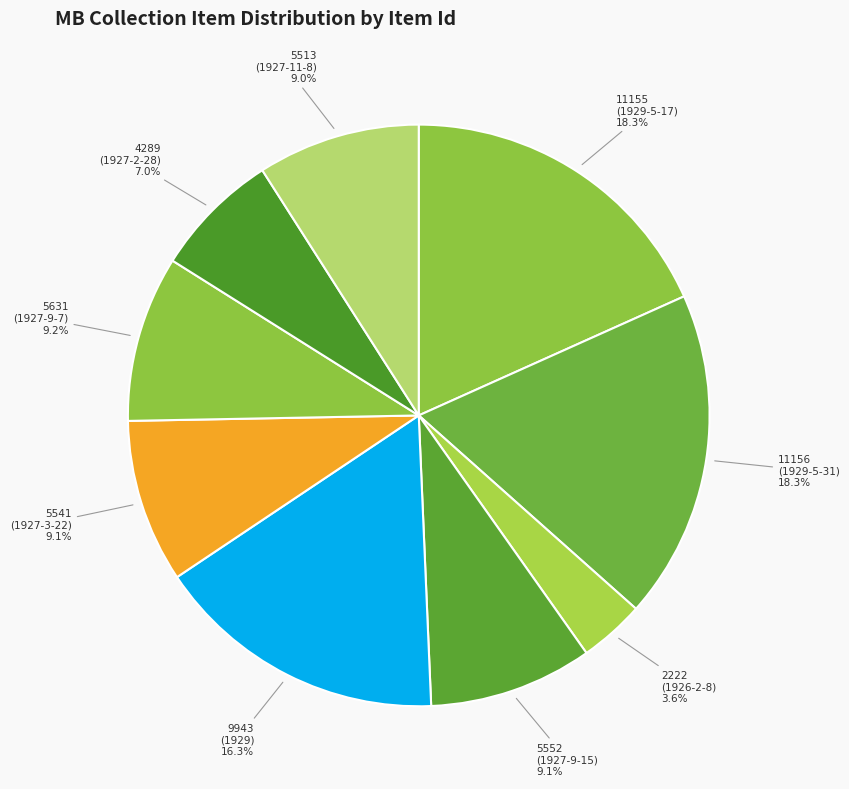

Rank the categories by value from lowest to highest.

Letter to Lyon Young
Printing Co (1926-2-8), Receipt for Calendars
(Ben Franklin Press, 1927-2-28), Letter to Mr. Stewart
(The Berry Schools, 1927-11-8), Letter to Bessie Bonner
(Roy B. Stewart, 1927-3-22), Letter to Roy B. Stewart
(Martha Berry, 1927-9-15), Letter to Bessie Bonner
(Roy B. Stewart, 1927-9-7), Letter to Martha Berry
(Paul Dyal, 1929), Letter to Bessie Bonner
(Chester E. Martin, 1929-5-17), Letter to Bessie Bonner
(Chester E. Martin, 1929-5-31)